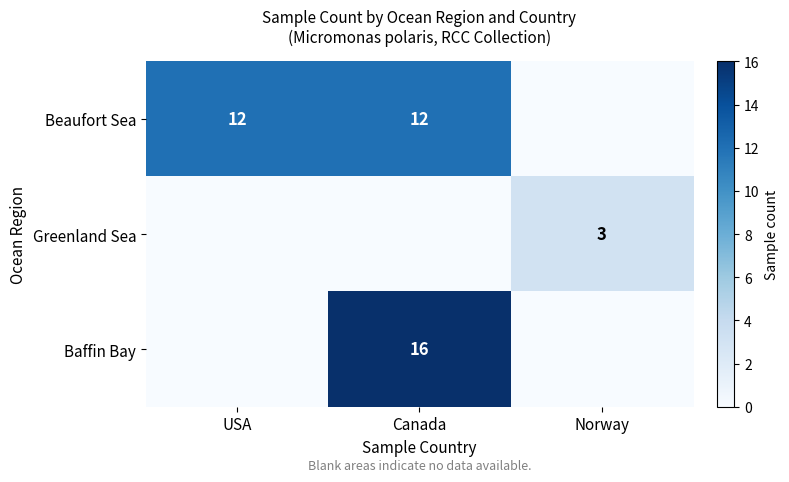

The value of Baffin Bay at Canada is 16. True or false?

True